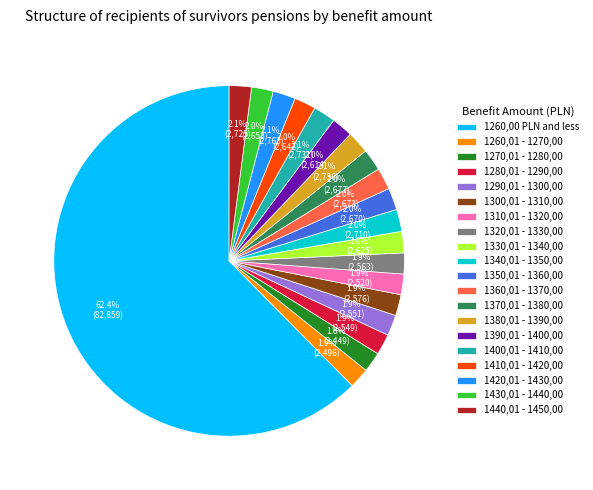

Is the sum of 1330,01 - 1340,00 and 1320,01 - 1330,00 greater than half?

No